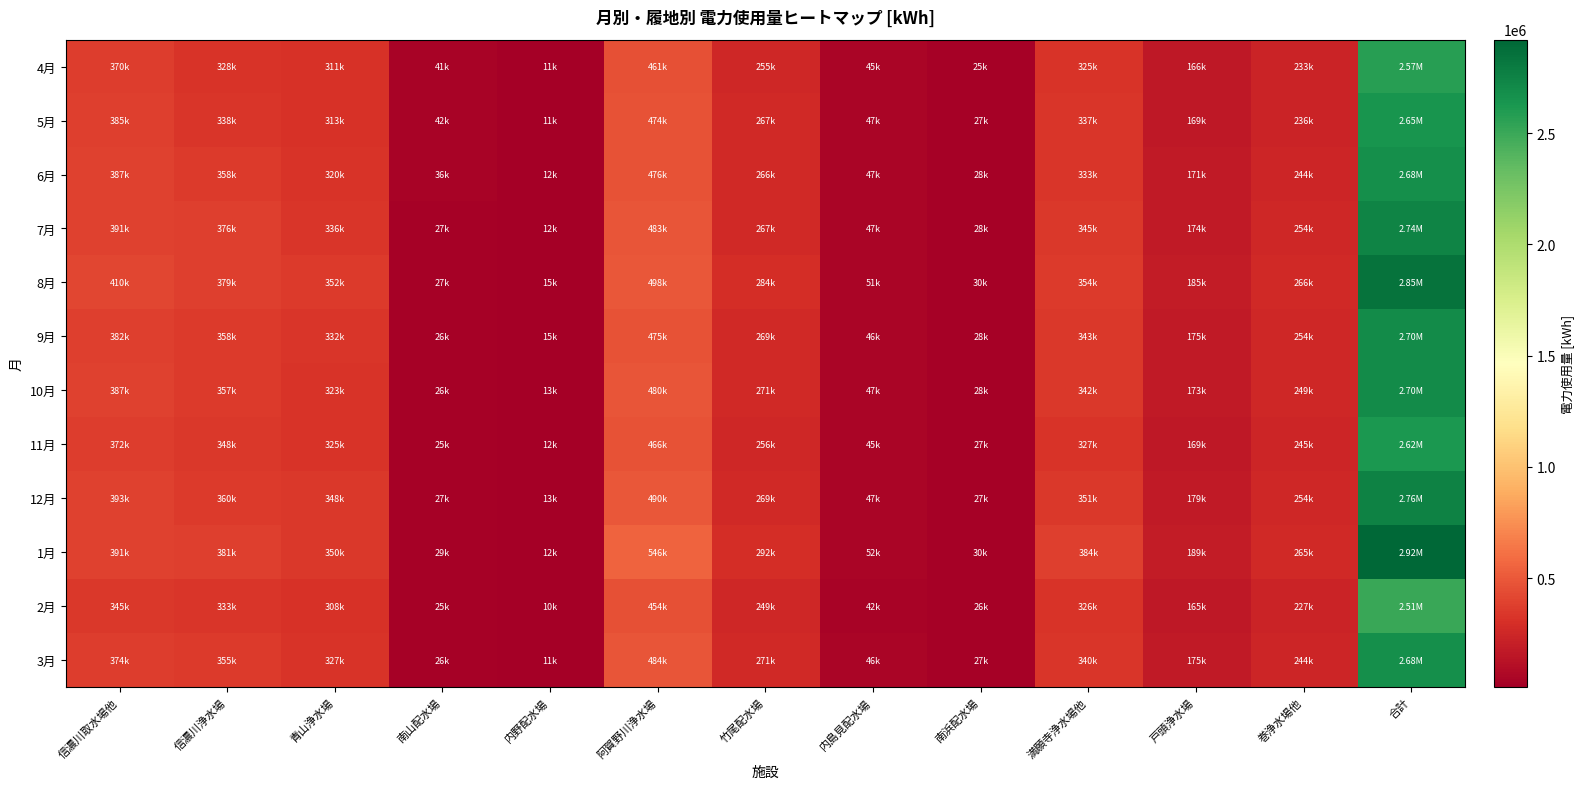

At which category is the sum across all series the highest?

合計